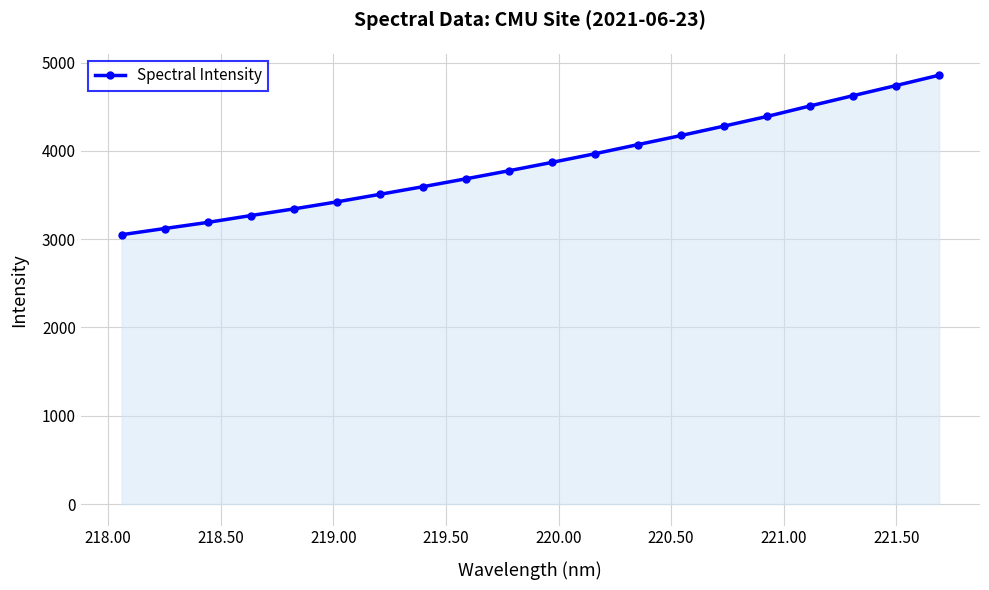

What is the value of the 14th point from the left?

4173.9